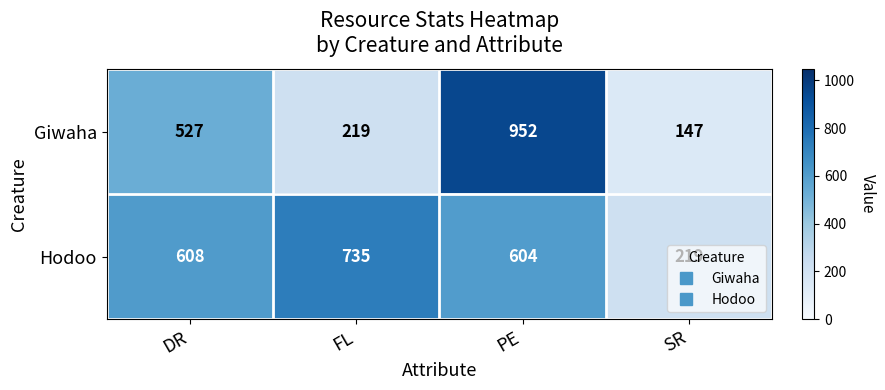

What is the difference between the highest and lowest values at FL?

516